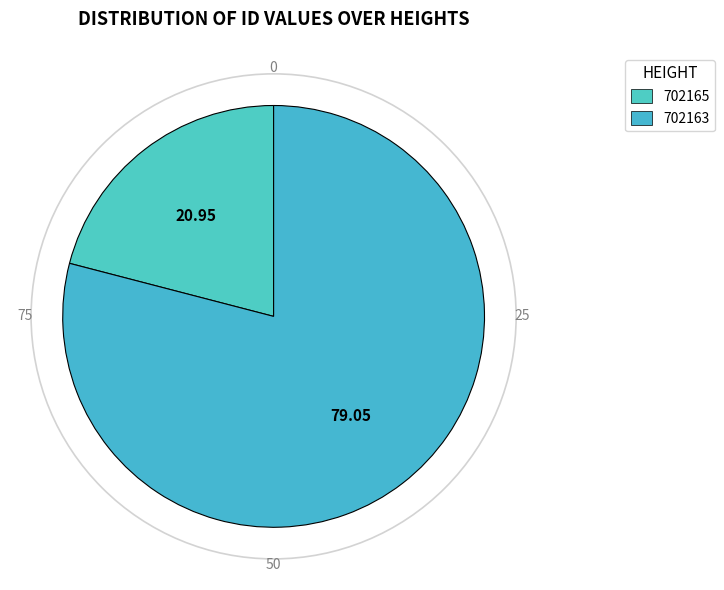

How many segments does this pie chart have?

2